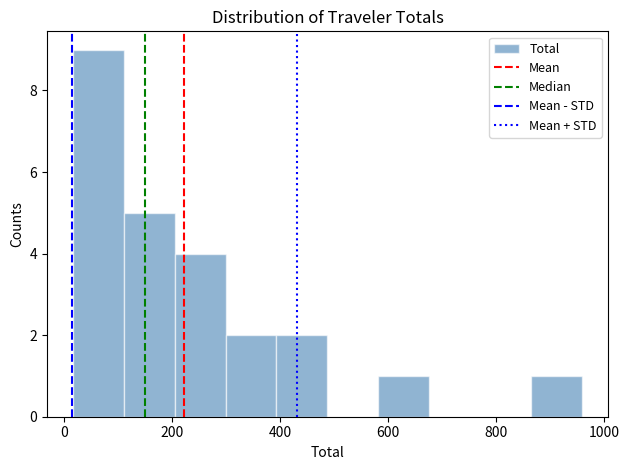

Reading left to right, list every bar in this chart as the range it spans on the x-axis followed by its height. Neither the bar edges nor the heights are printed on the chart, so give them approximately, as read against the axes.

20 to 120: 9
120 to 200: 5
200 to 300: 4
300 to 400: 2
400 to 480: 2
480 to 580: 0
580 to 680: 1
680 to 780: 0
780 to 860: 0
860 to 960: 1